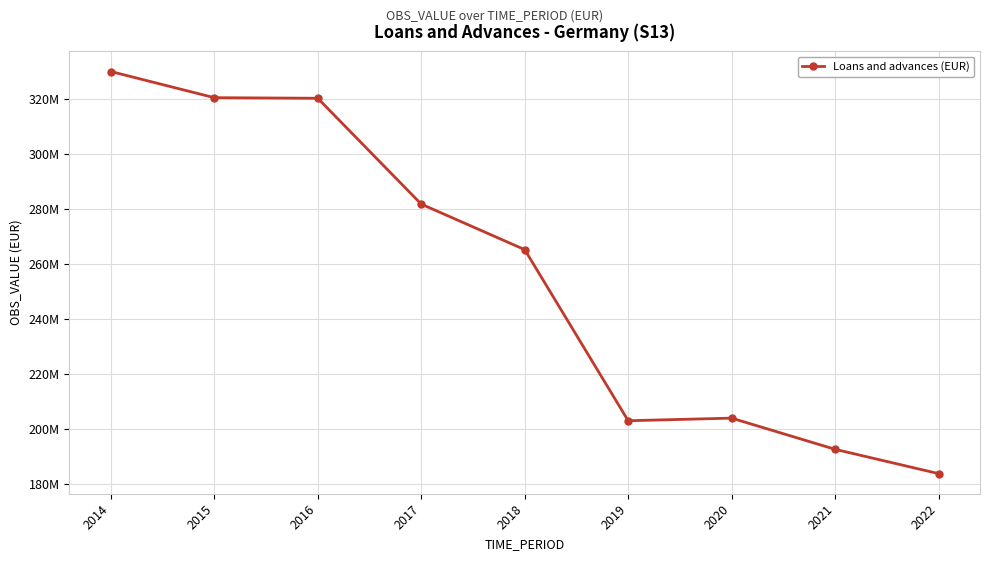

Reading left to right, transcribe all the data shown in this chart.

2014=329995918	2015=320485142	2016=320270804	2017=281800285	2018=265252913	2019=203056767	2020=204006944	2021=192662628	2022=183832048